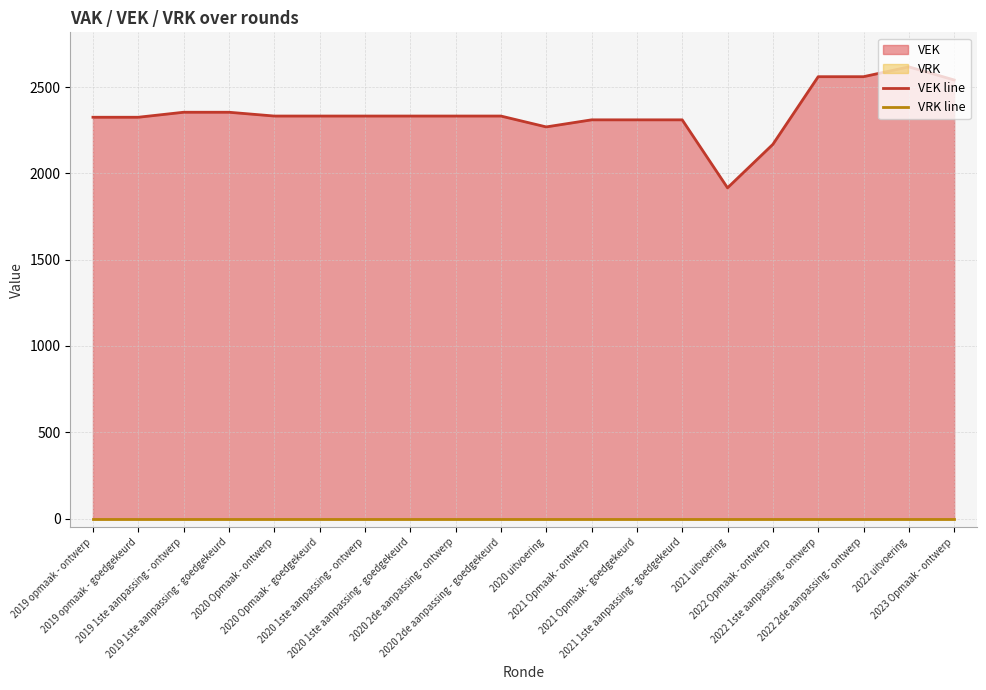

What is the label of the 18th point from the right?

2019 1ste aanpassing - ontwerp